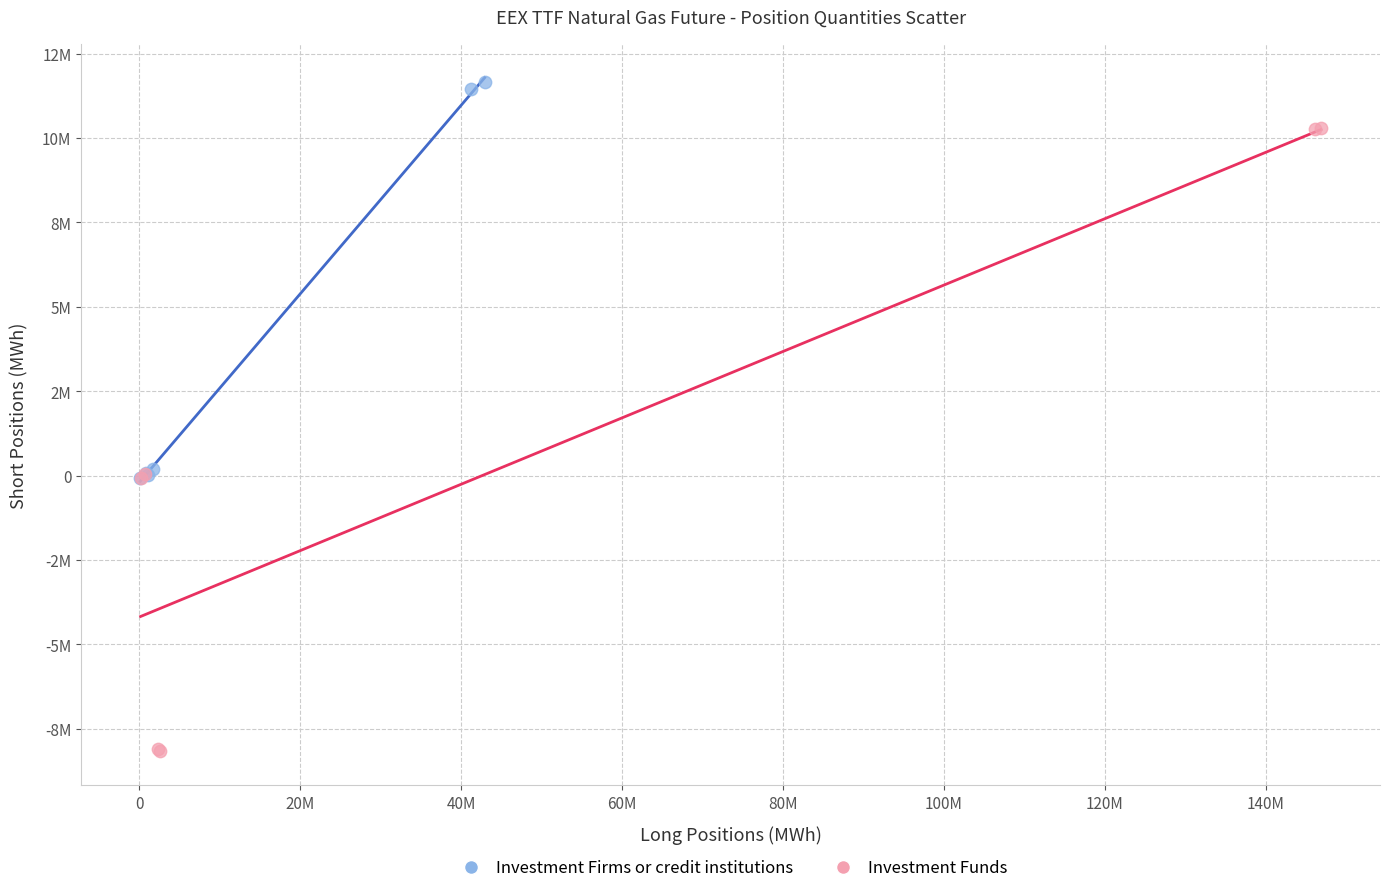

What are all the series names shown in the legend?

Investment Firms or credit institutions, Investment Funds